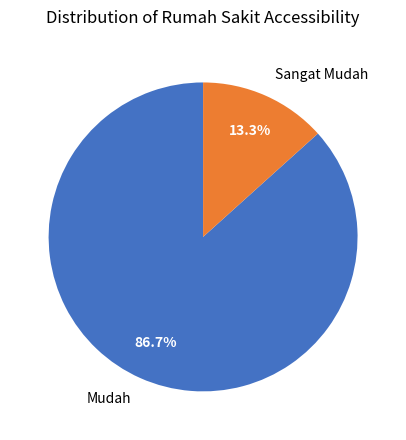

What is the smallest slice in the pie chart?

Sangat Mudah